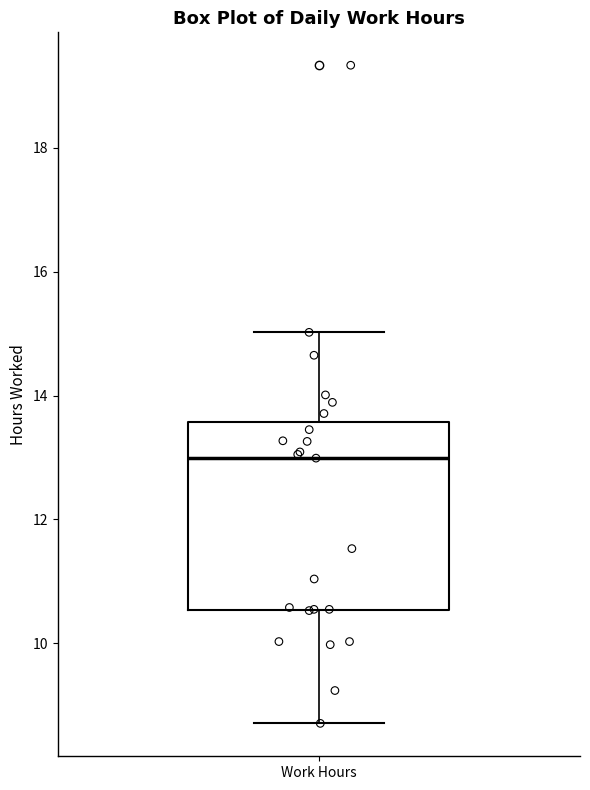

Read this box plot against the y-axis: the position of the median line, the range covered by the box, and the ends of both whiskers. The values are not printed on the chart, so give them approximately, as read against the axis.

median 13.0, box 10.6 to 13.6, whiskers 8.8 to 15.0